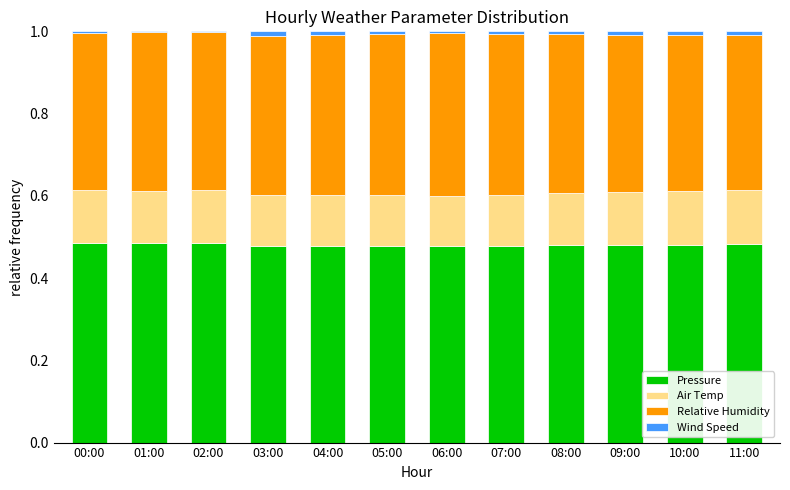

Are the bars horizontal?

No